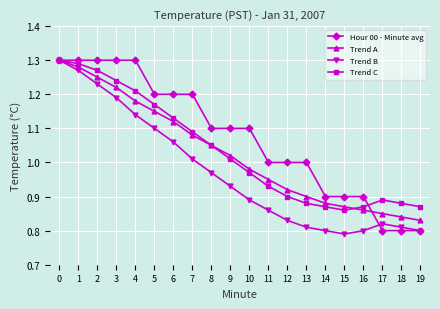

Between 1 and 18, which series saw the biggest shift?

Hour 00 - Minute avg